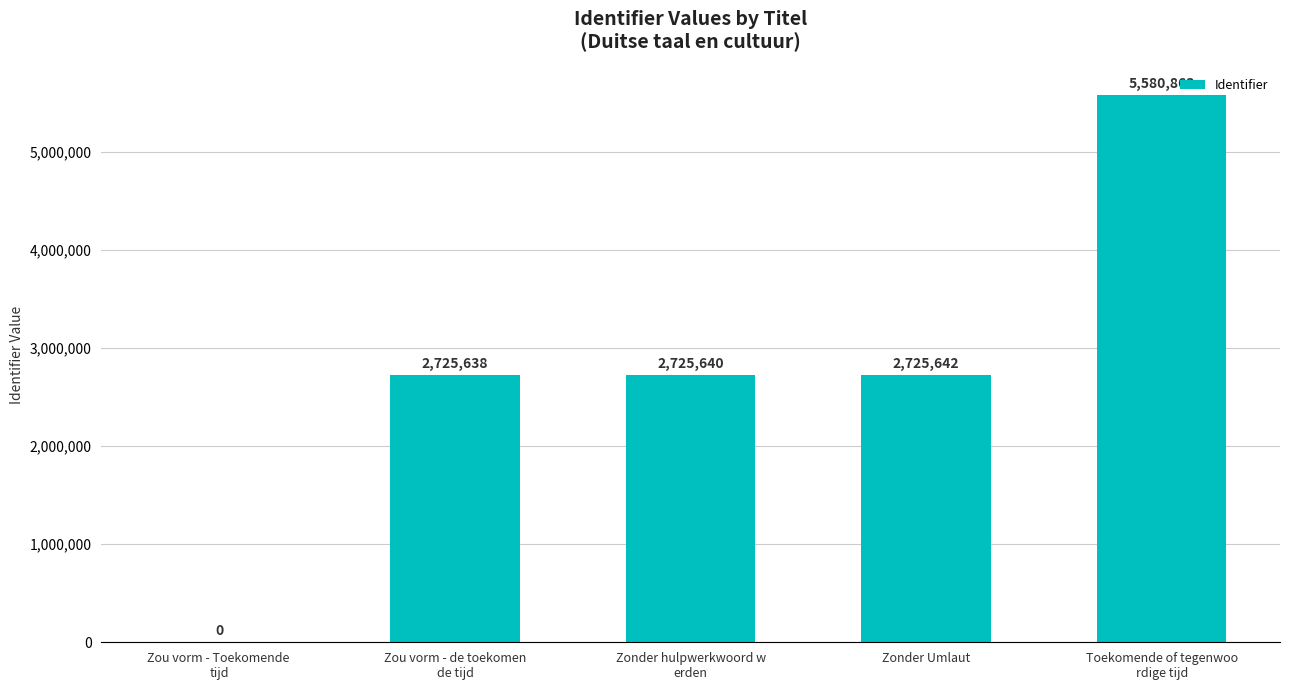

Is it true that the value at Toekomende of tegenwoo
rdige tijd is 5580863?

True